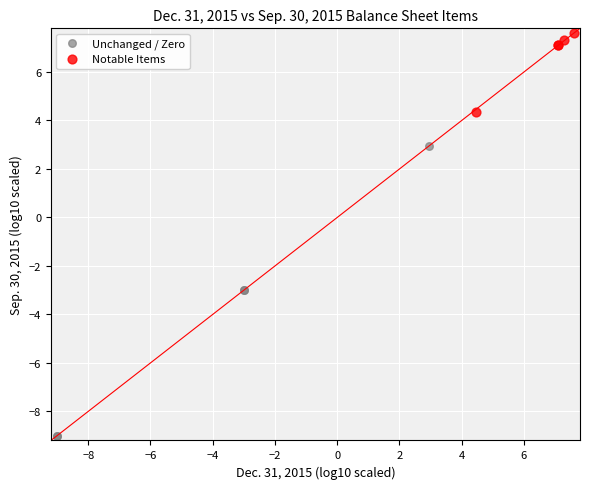

Which series has the widest spread of Y values?

Unchanged / Zero